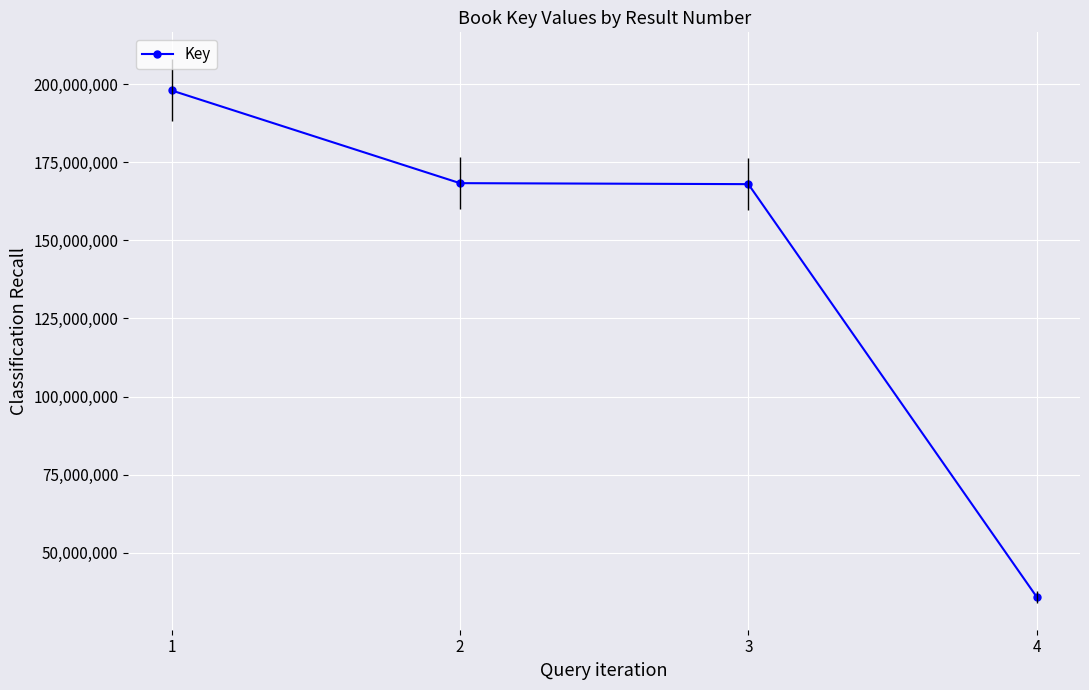

What is the value of the 4th point from the left?

35870359